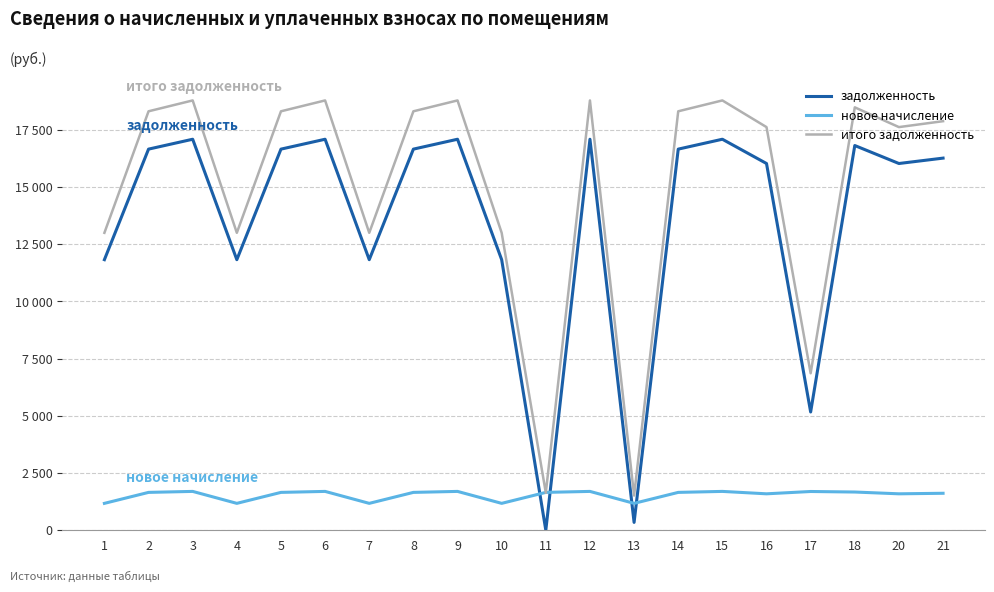

True or false: итого задолженность and задолженность intersect in this chart.

False